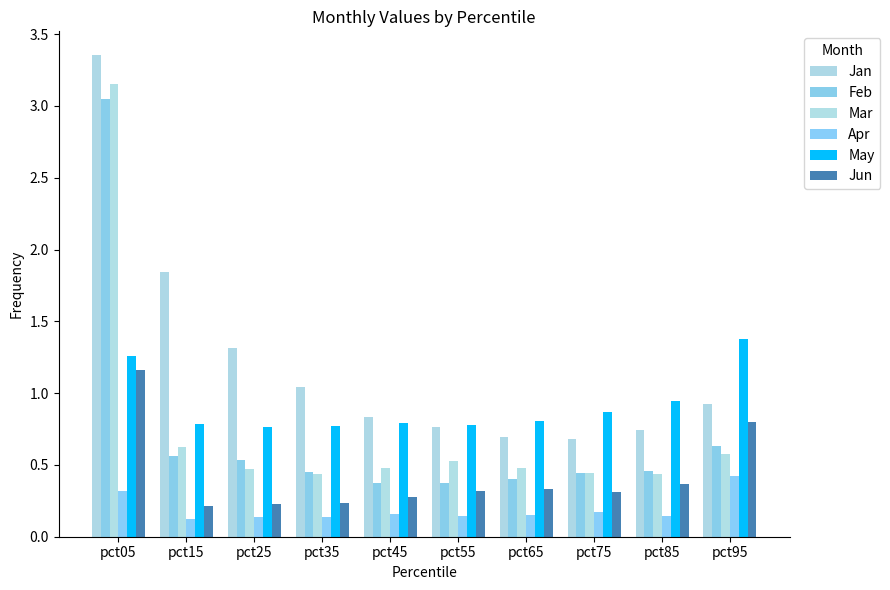

How many series are shown in this chart?

6